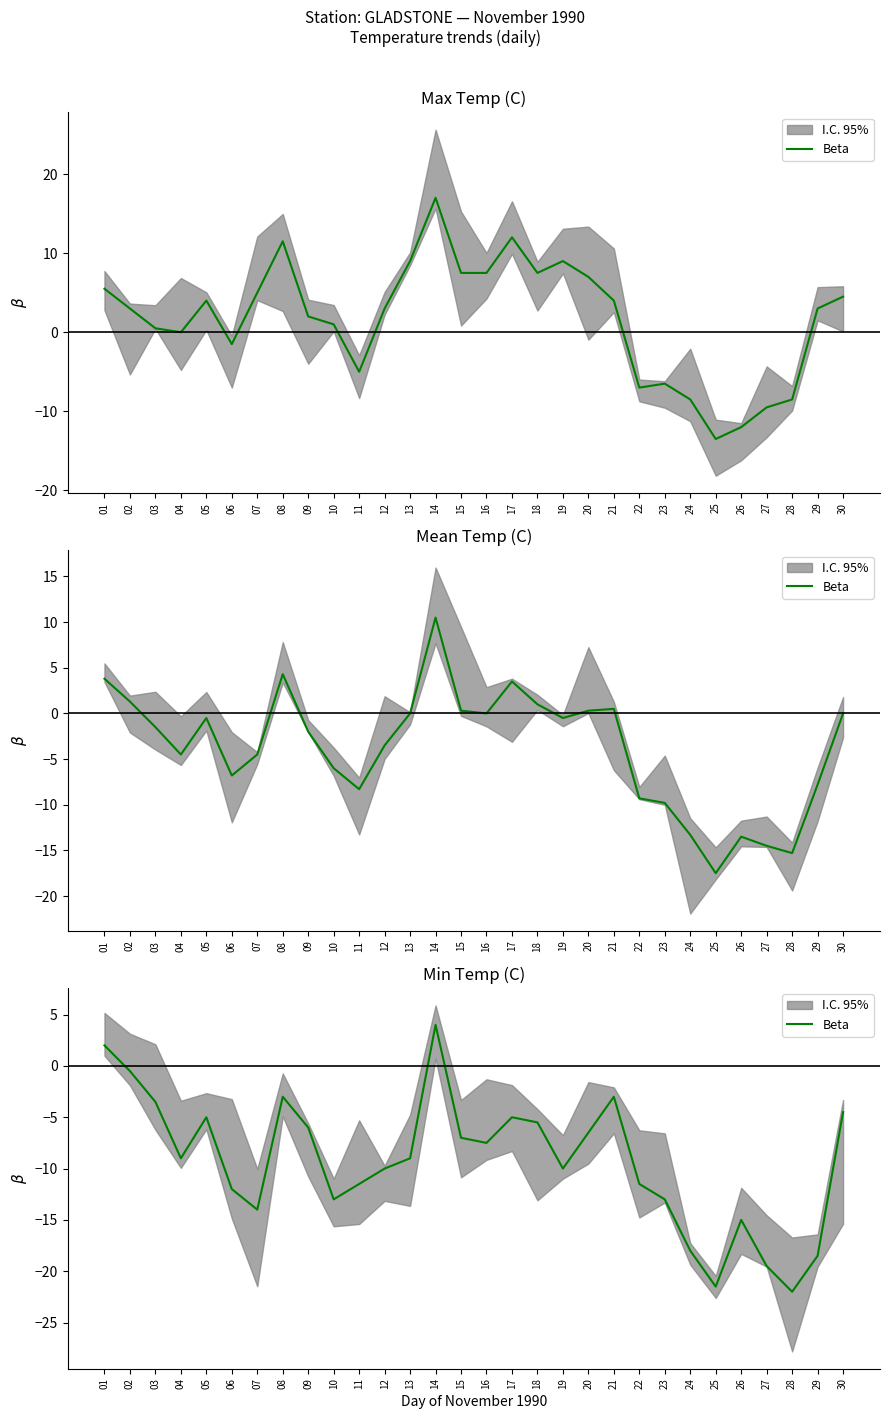

Rank the categories by value from lowest to highest.

28, 25, 27, 29, 24, 26, 07, 10, 23, 06, 11, 22, 12, 19, 04, 13, 16, 15, 20, 09, 18, 05, 17, 30, 03, 08, 21, 02, 01, 14